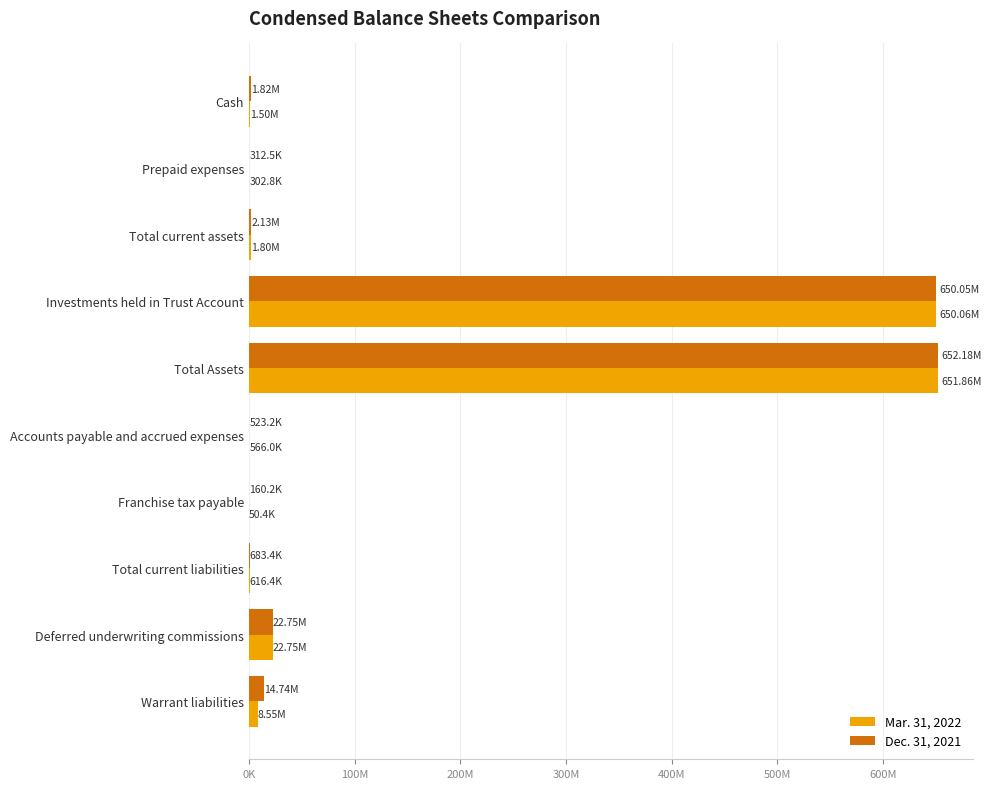

What are all the series names shown in the legend?

Mar. 31, 2022, Dec. 31, 2021